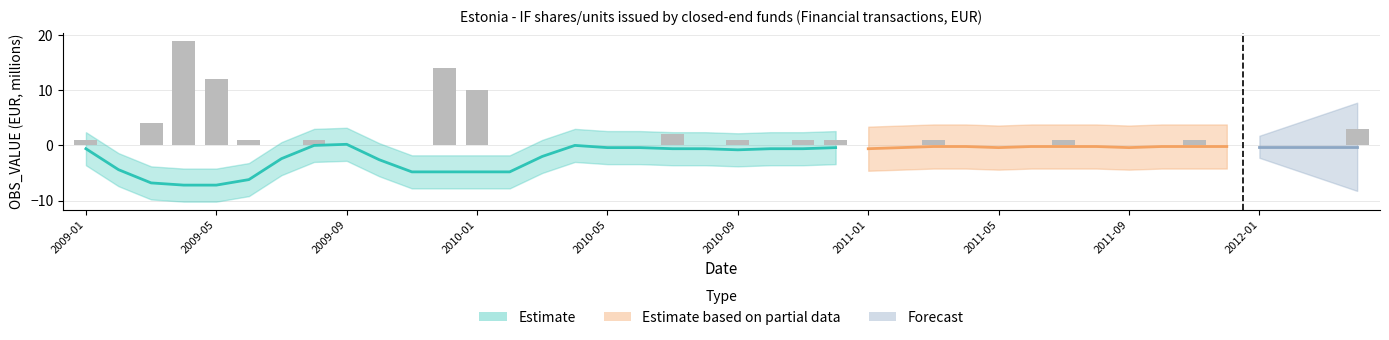

What position from the left is 2011-02?

26